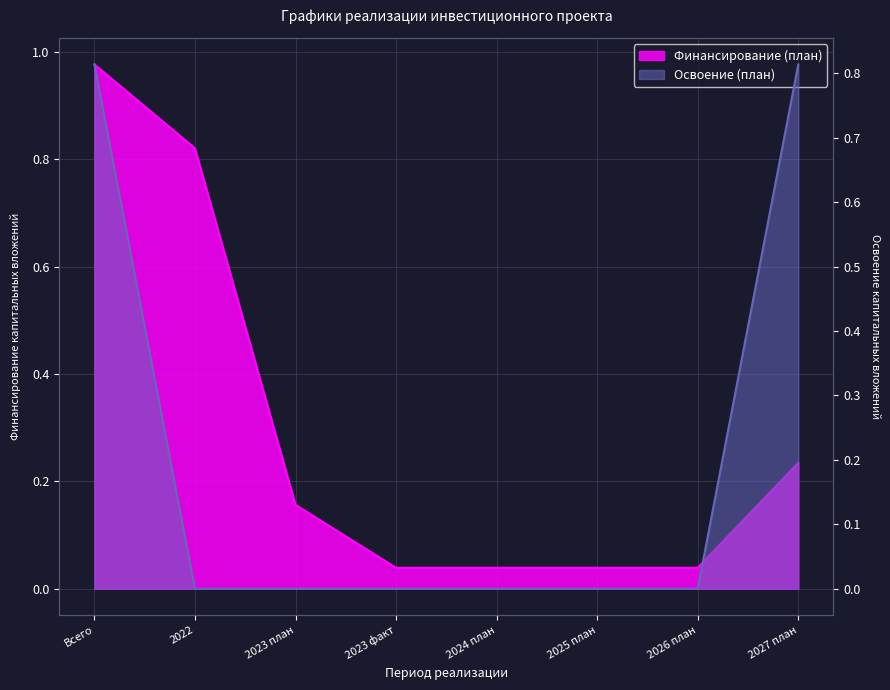

List the labels in order of Освоение (план) value, largest first.

Всего, 2027 план, 2022, 2023 план, 2023 факт, 2024 план, 2025 план, 2026 план